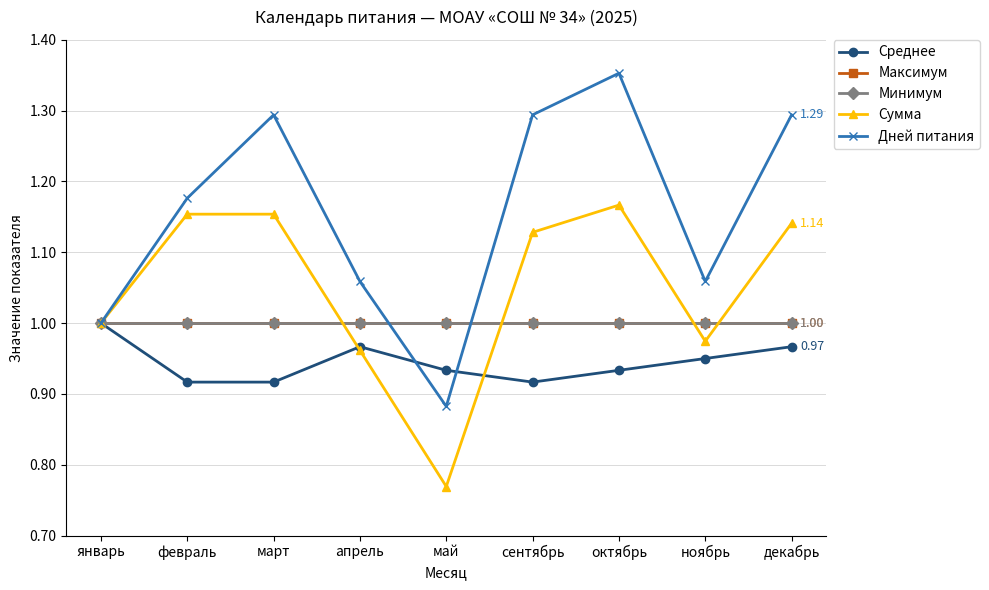

Does the chart have visible grid lines?

Yes